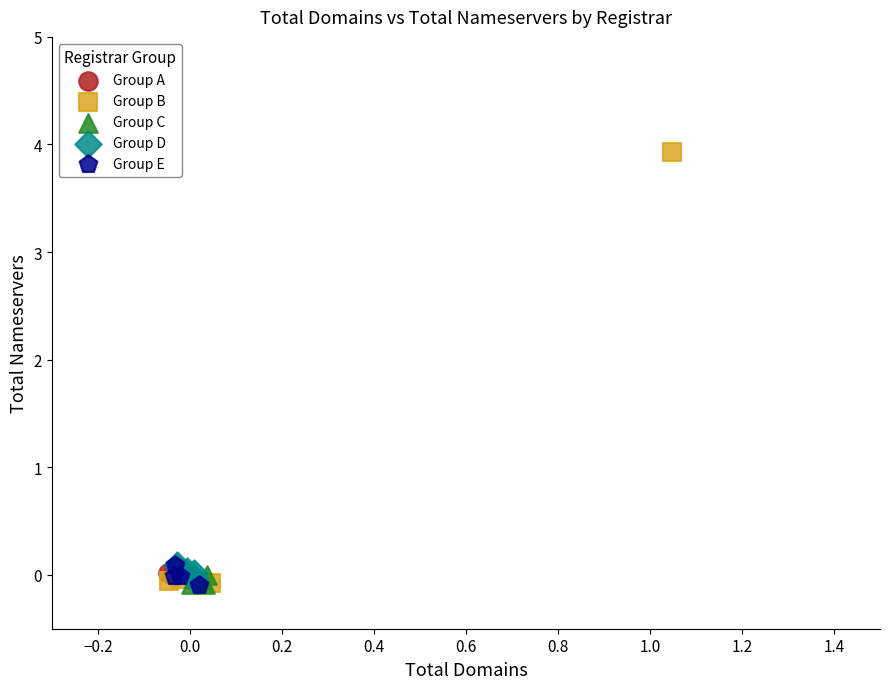

Which series has the widest spread of Y values?

Group B